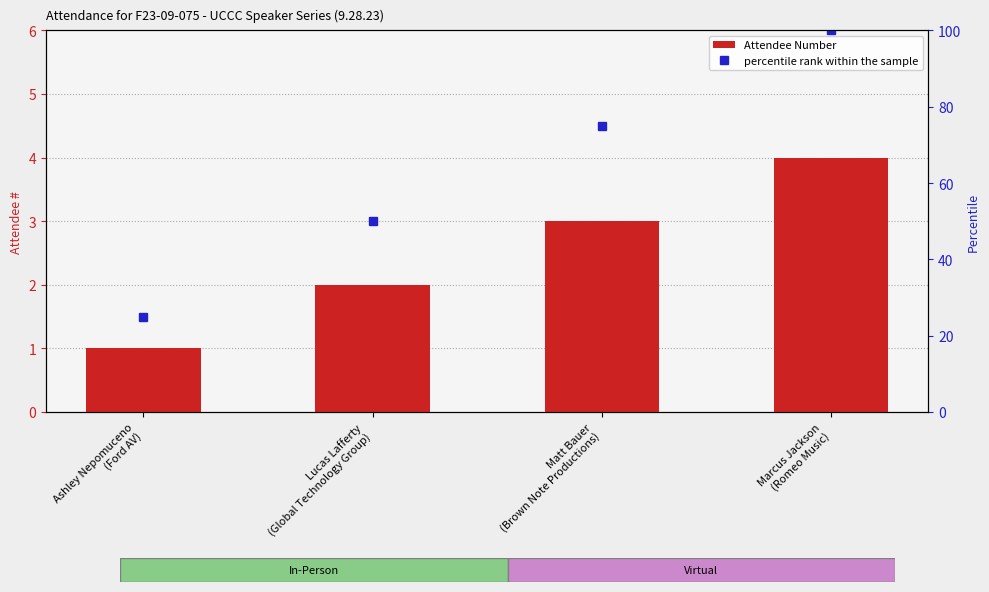

Reading left to right, transcribe all the data shown in this chart.

1	2	3	4